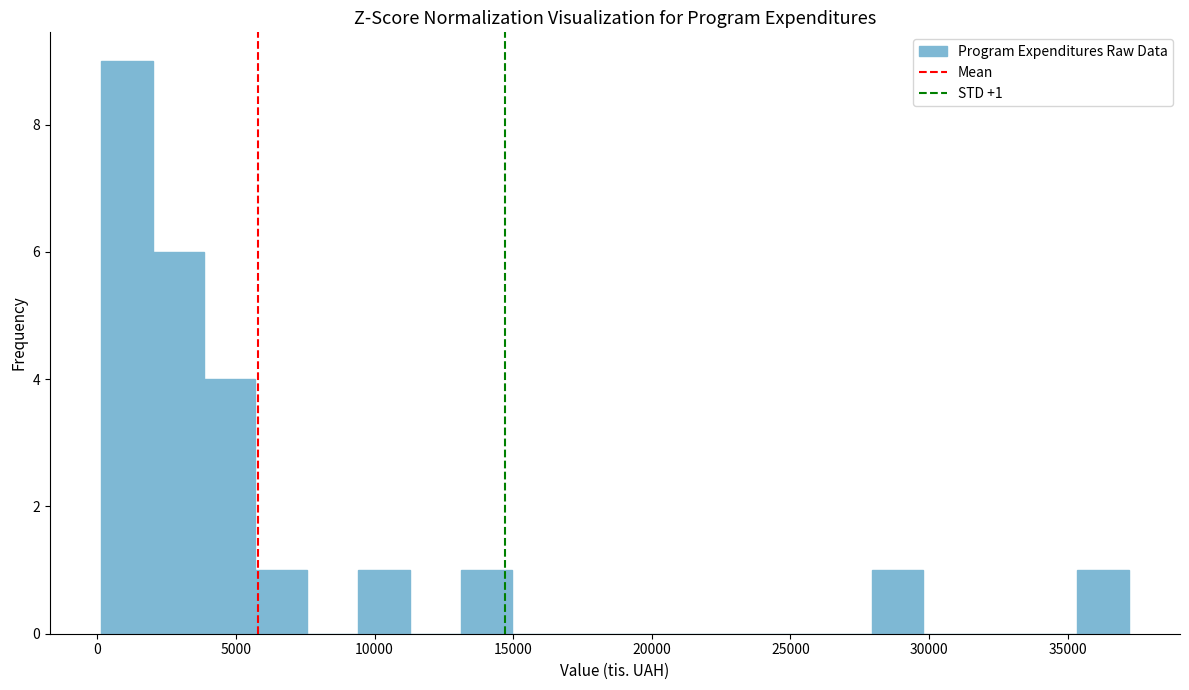

Around what value on the x-axis is the tallest bar? Give the approximate position of its centre, as read against the axis.

1000